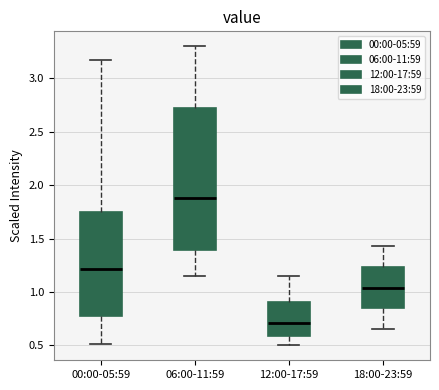

Where does the upper whisker of the box for 00:00-05:59 end on the y-axis? The values are not printed on the chart, so give them approximately, as read against the axis.

3.15